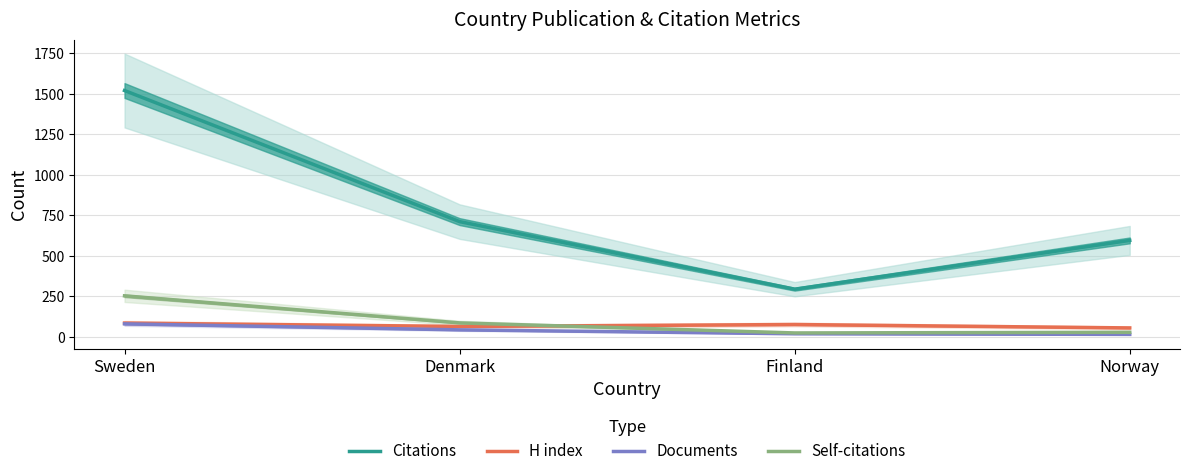

What is the total value across all series at Sweden?

1938